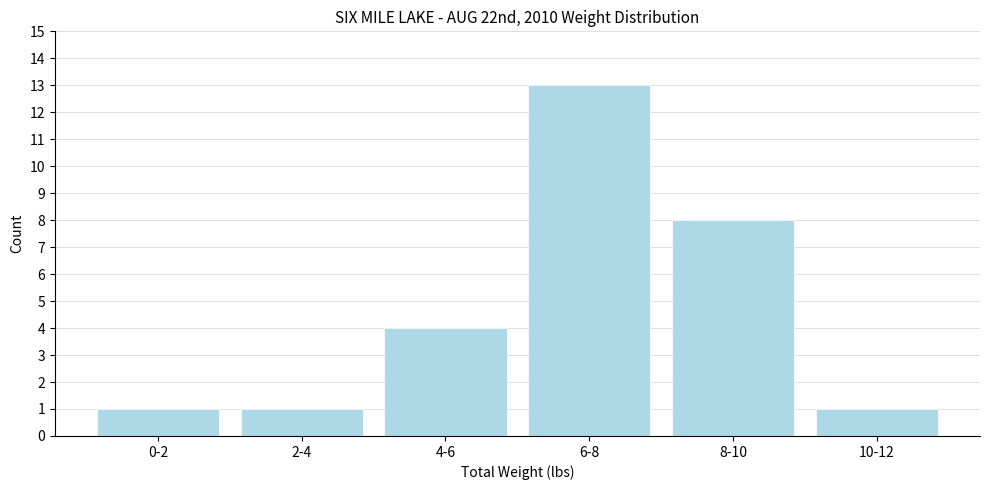

Reading left to right, extract all data points from this chart.

1	1	4	13	8	1